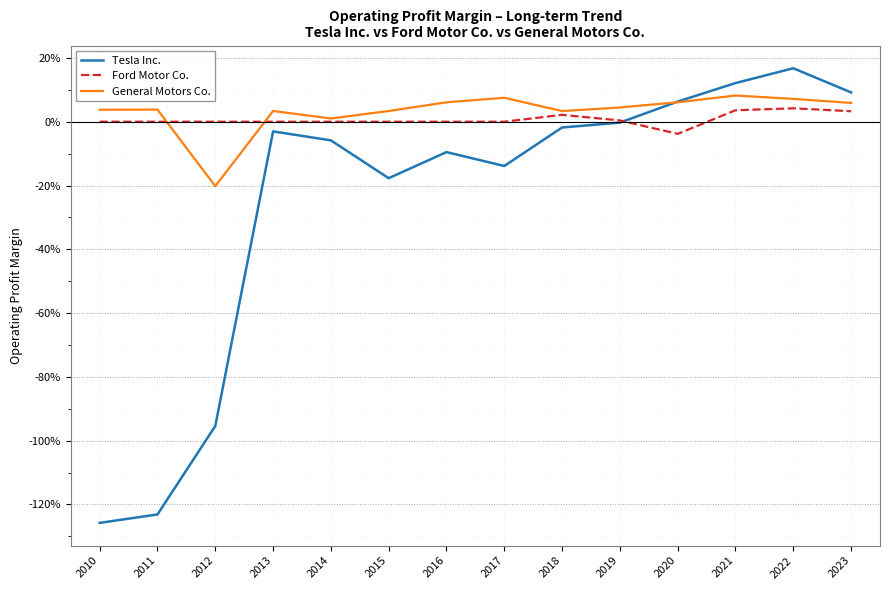

Is this an area chart (filled region under the line)?

No